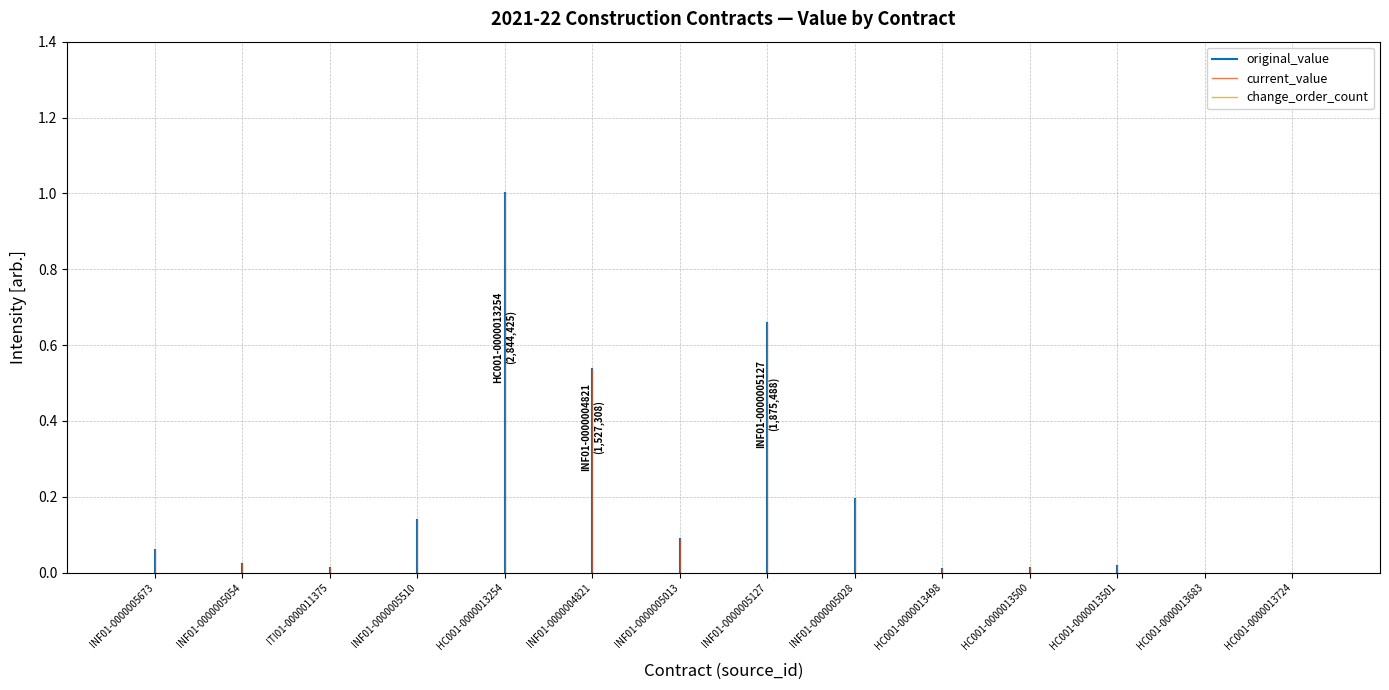

Is the value of original_value at INF01-0000005673 greater than the value of change_order_count at INF01-0000005673?

No